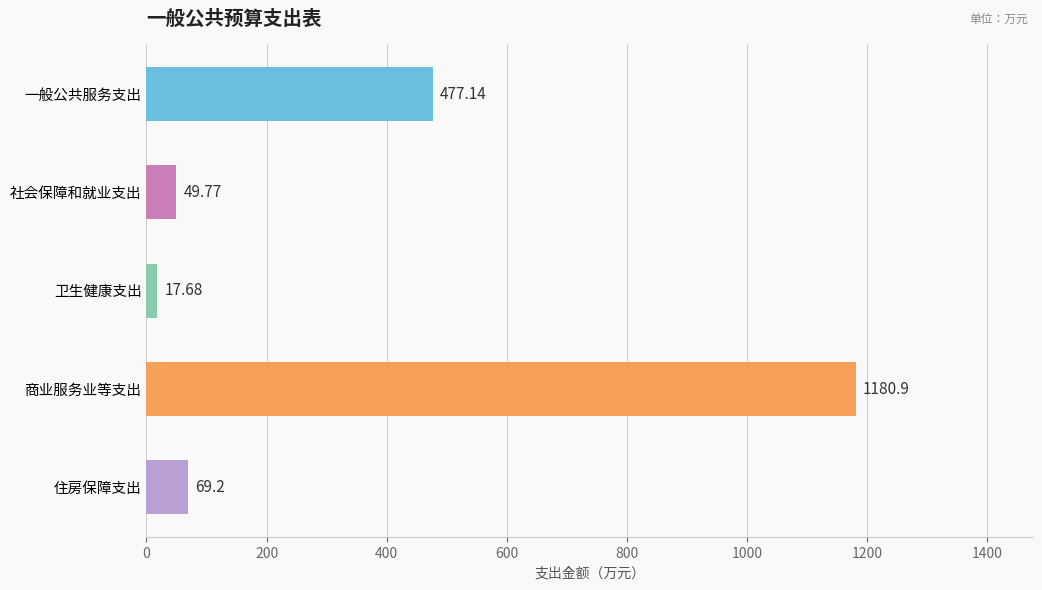

List the labels in order of value, smallest first.

卫生健康支出, 社会保障和就业支出, 住房保障支出, 一般公共服务支出, 商业服务业等支出